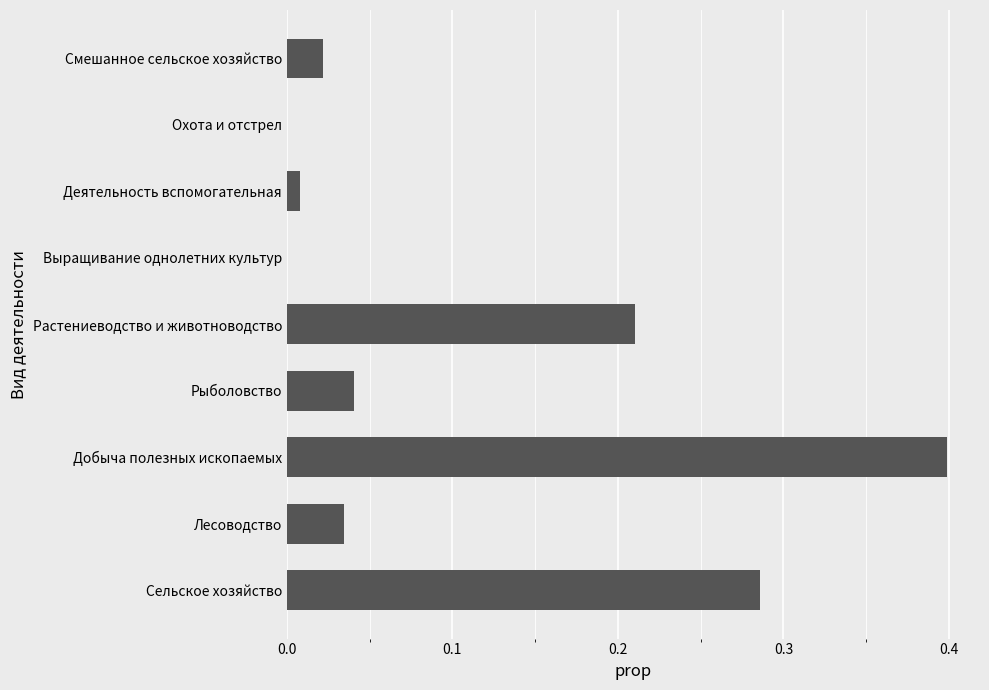

What is the sum of all values?

1.0